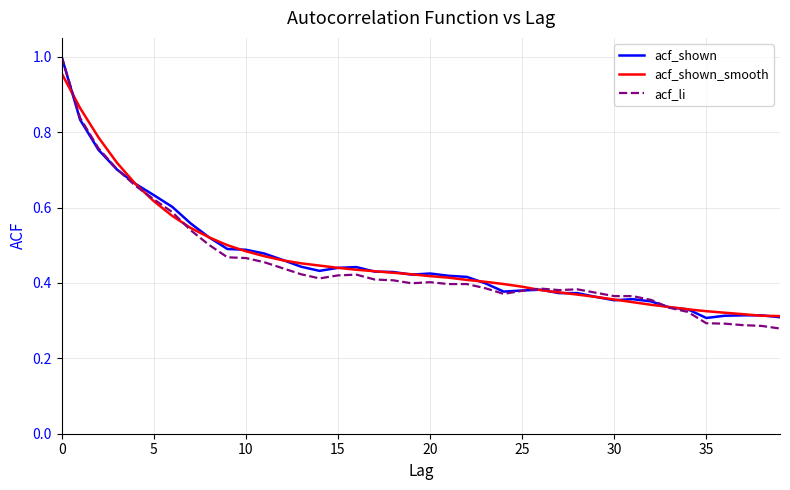

Which series has the largest range (max minus min)?

acf_li